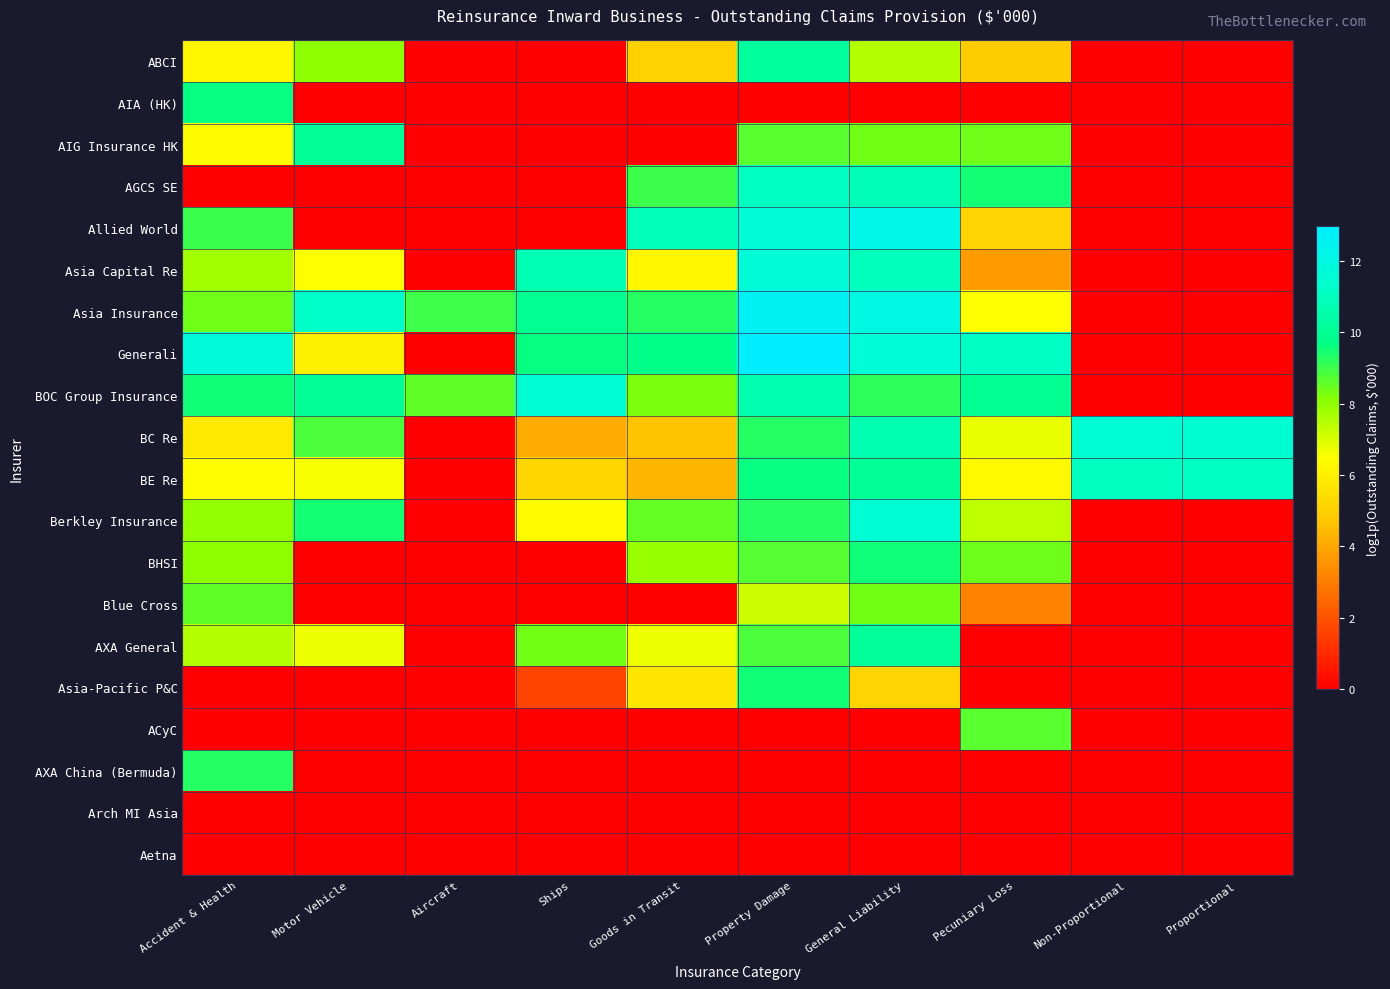

Between Ships and Proportional, which is larger?

Ships